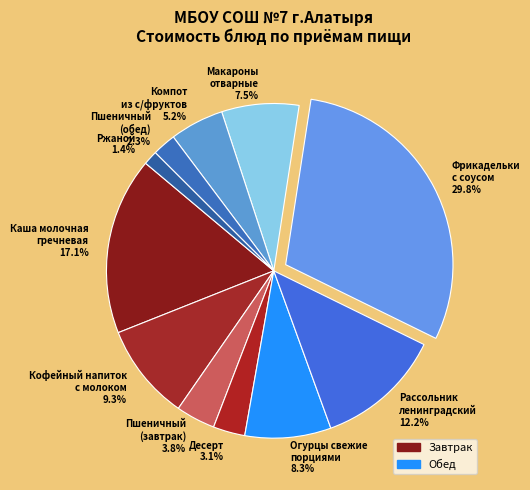

How many segments does this pie chart have?

11